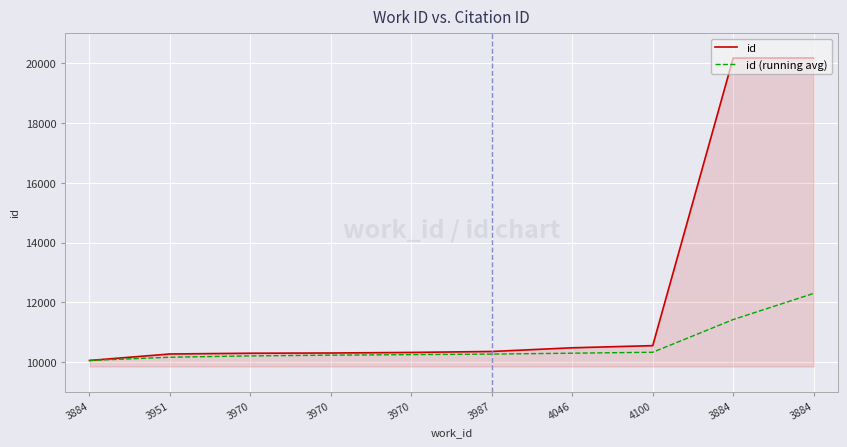

How many lines are shown in the chart?

2